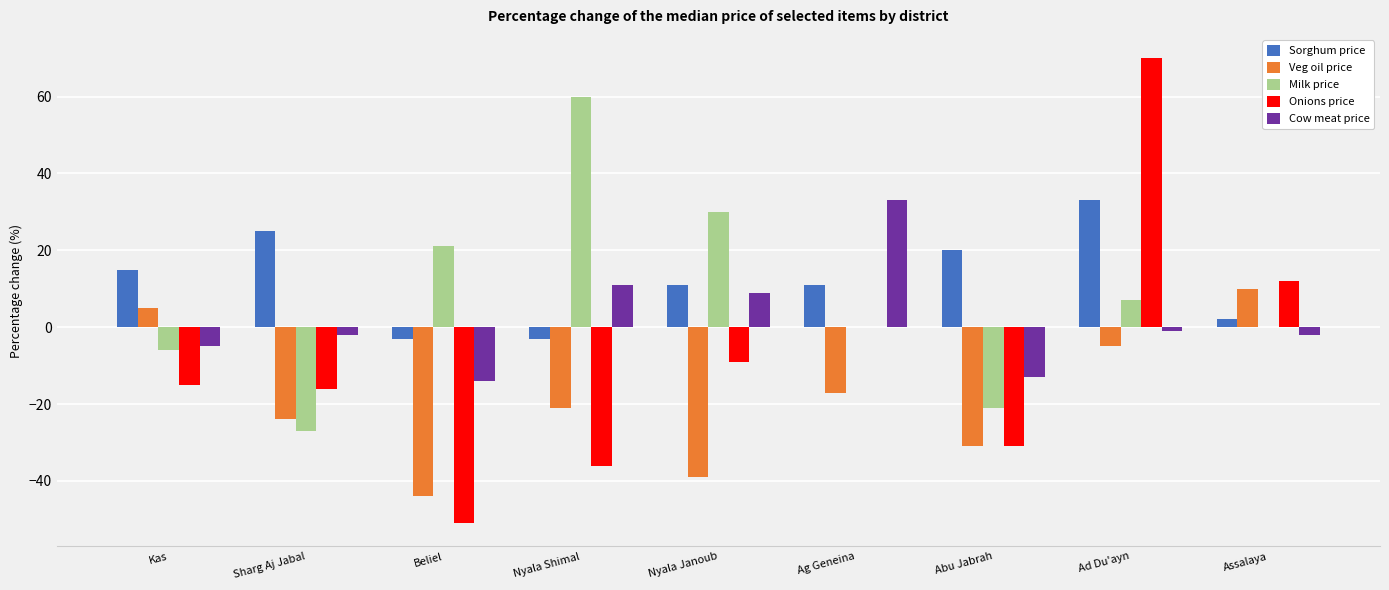

Which series changed the most between Sharg Aj Jabal and Ag Geneina?

Cow meat price